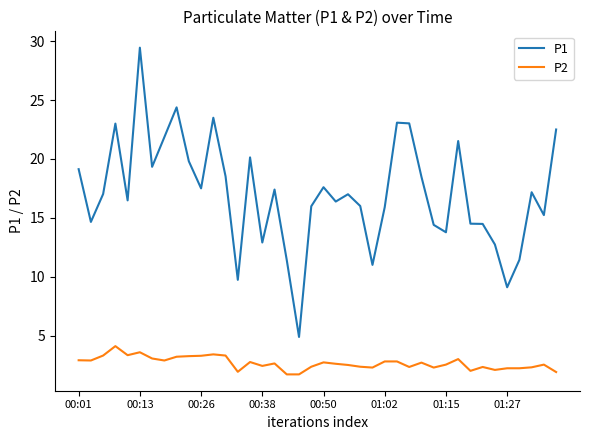

True or false: P1 and P2 intersect in this chart.

False